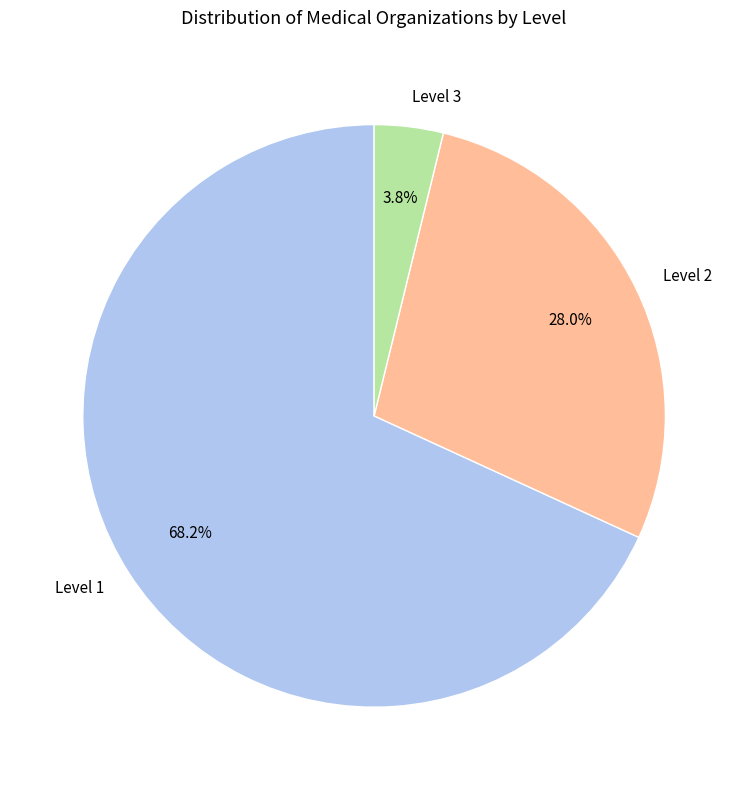

Which category has the smallest portion of the pie?

Level 3